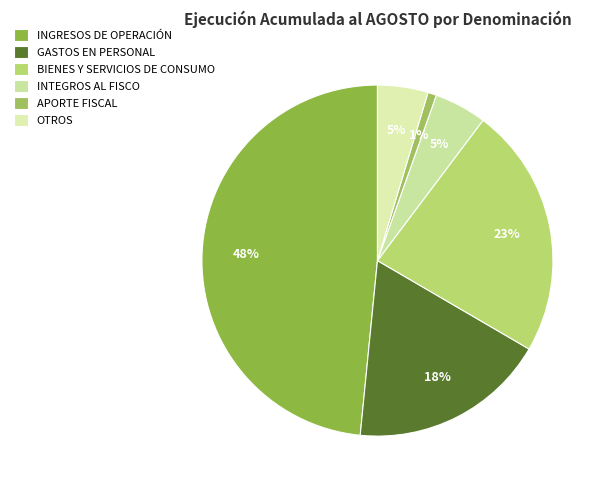

How many slices are in this pie chart?

6